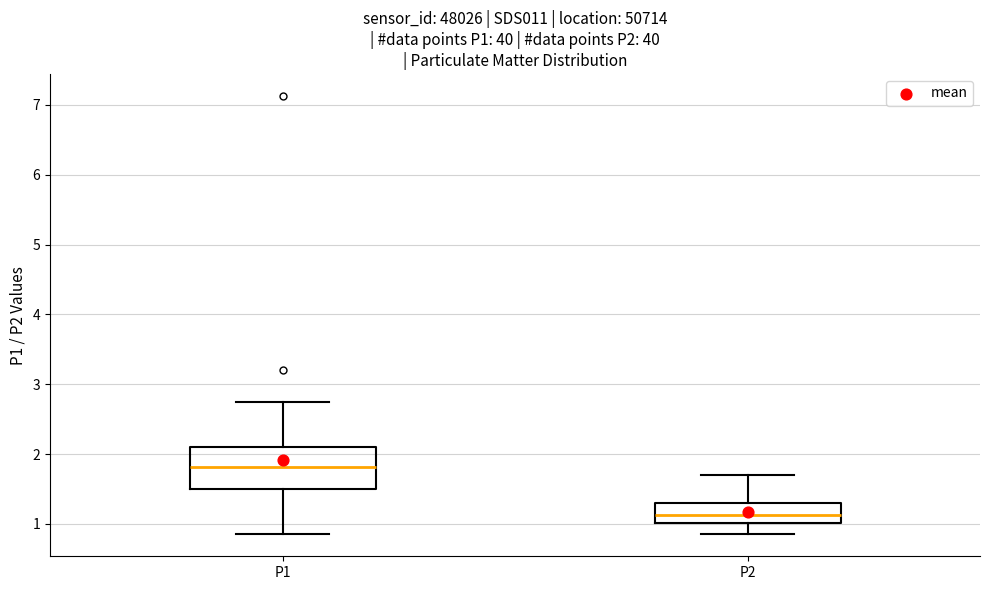

Which box has the lowest median line?

P2